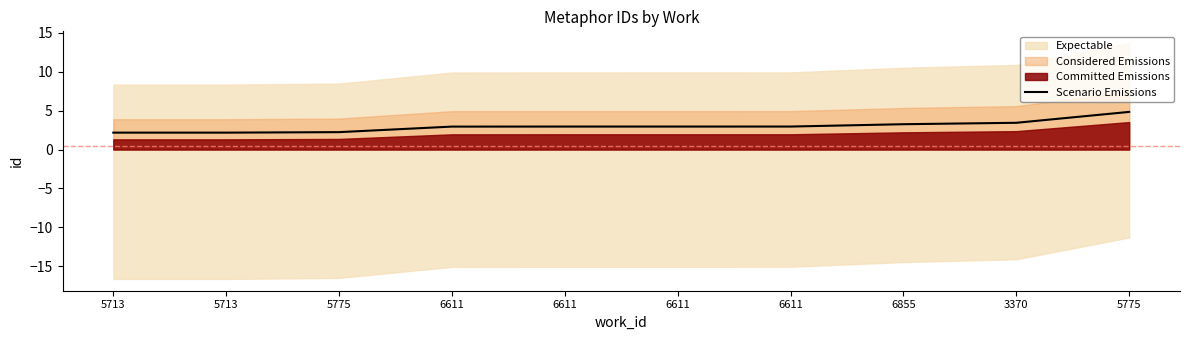

True or false: the data has more than 0 interior local peaks.

False